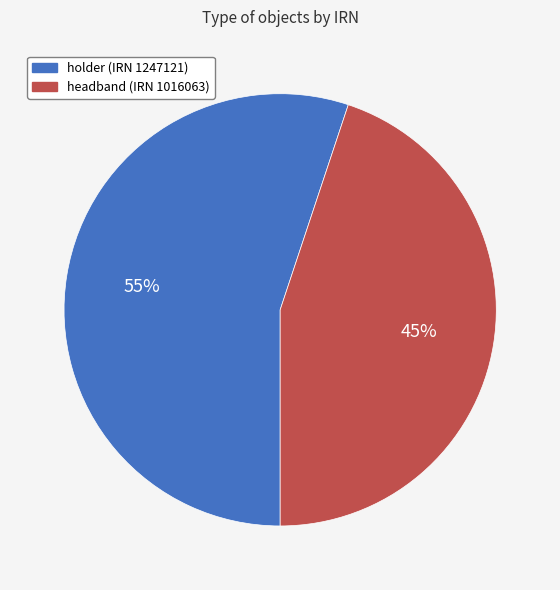

Count the number of slices in the pie.

2